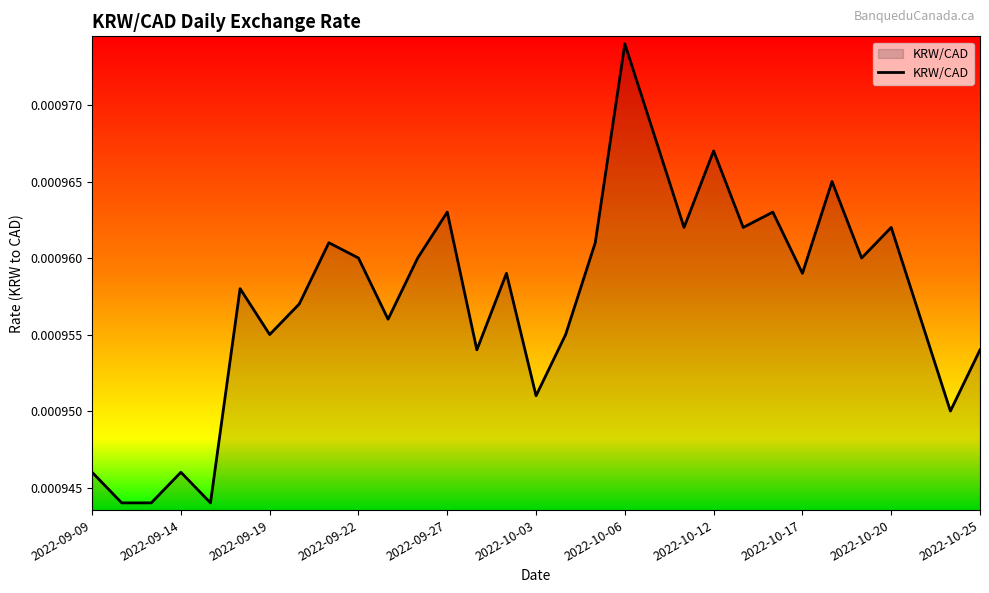

Which category has the highest value across all series?

2022-10-06